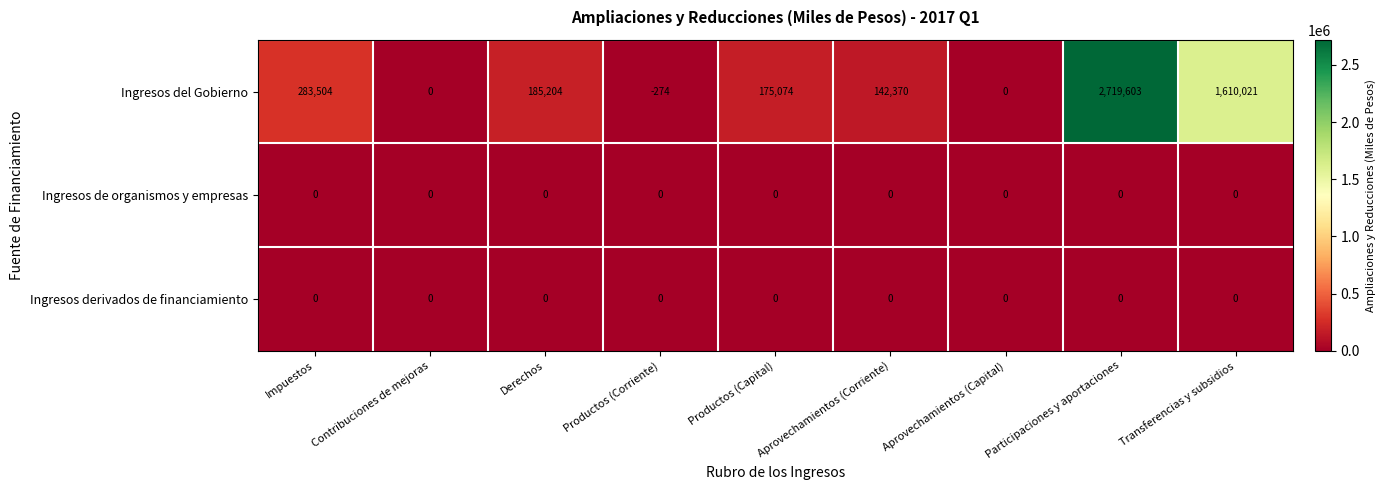

At which category is the sum across all series the highest?

Participaciones y aportaciones